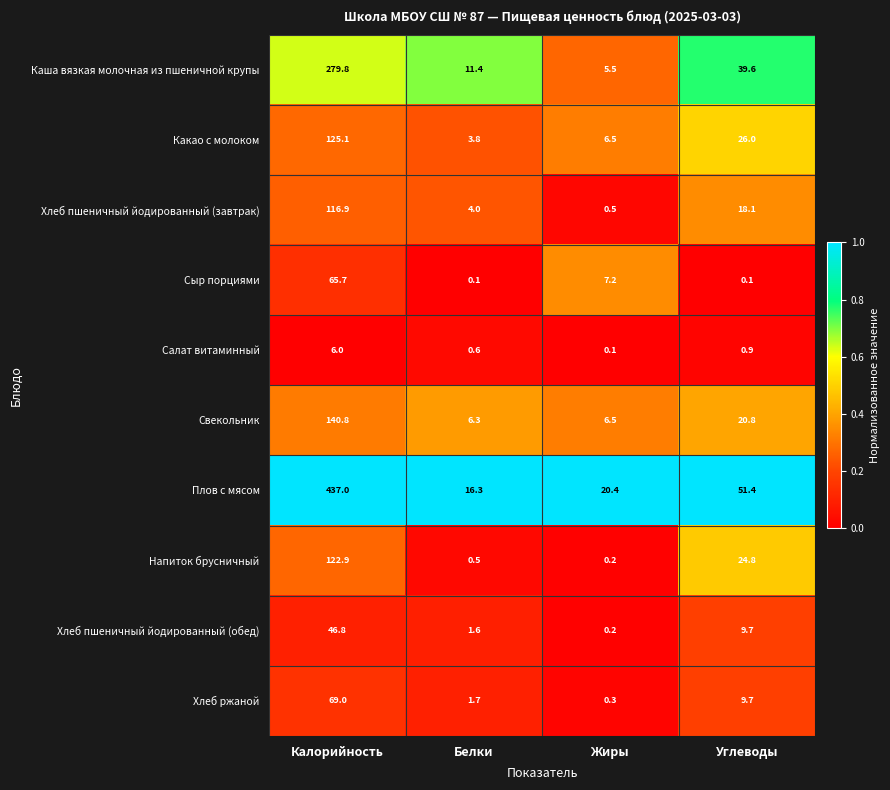

List the series in order of their peak value, highest first.

Плов с мясом, Каша вязкая молочная из пшеничной крупы, Свекольник, Какао с молоком, Напиток брусничный, Хлеб пшеничный йодированный (завтрак), Хлеб ржаной, Сыр порциями, Хлеб пшеничный йодированный (обед), Салат витаминный